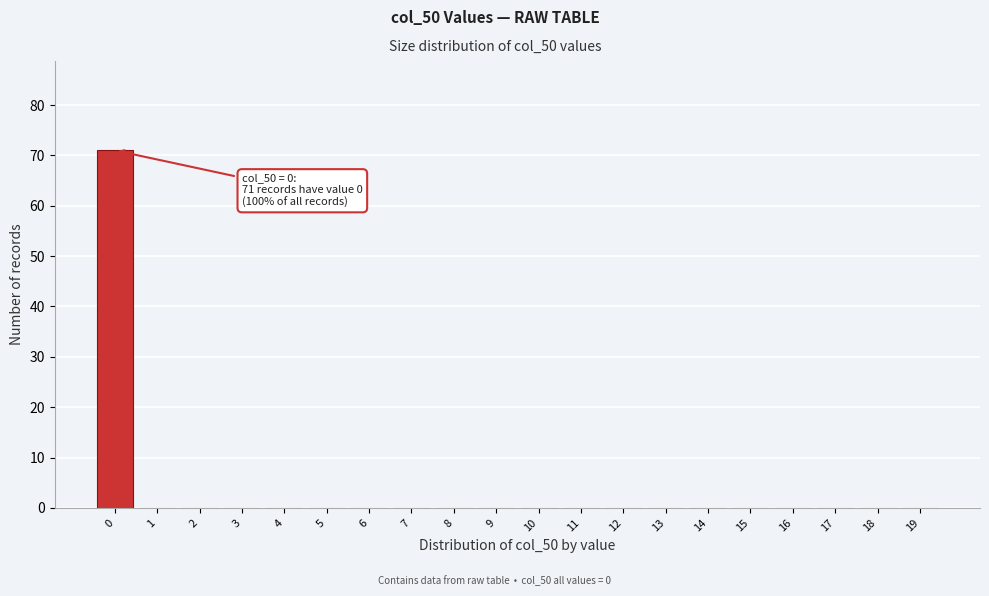

Reading left to right, transcribe all the data shown in this chart.

0=71	1=0	2=0	3=0	4=0	5=0	6=0	7=0	8=0	9=0	10=0	11=0	12=0	13=0	14=0	15=0	16=0	17=0	18=0	19=0